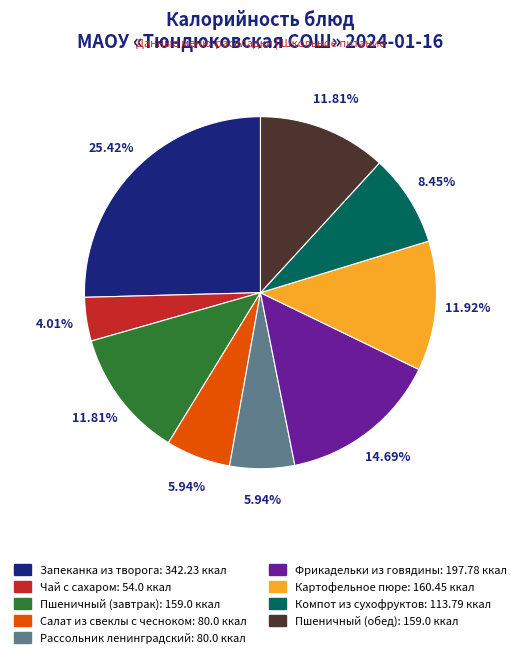

What is the ratio of the value at Чай с сахаром to the value at Фрикадельки из говядины?

0.3